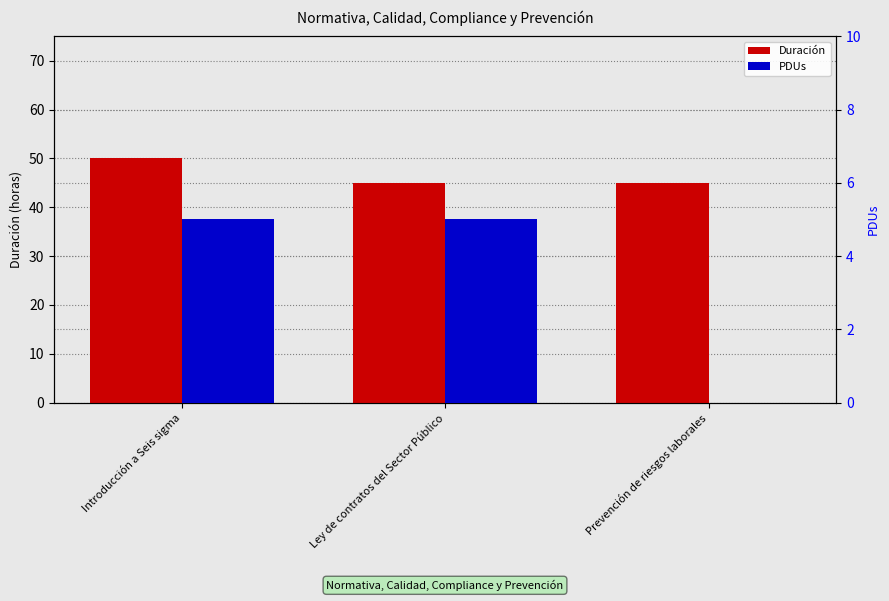

How many bars are there in each group?

2